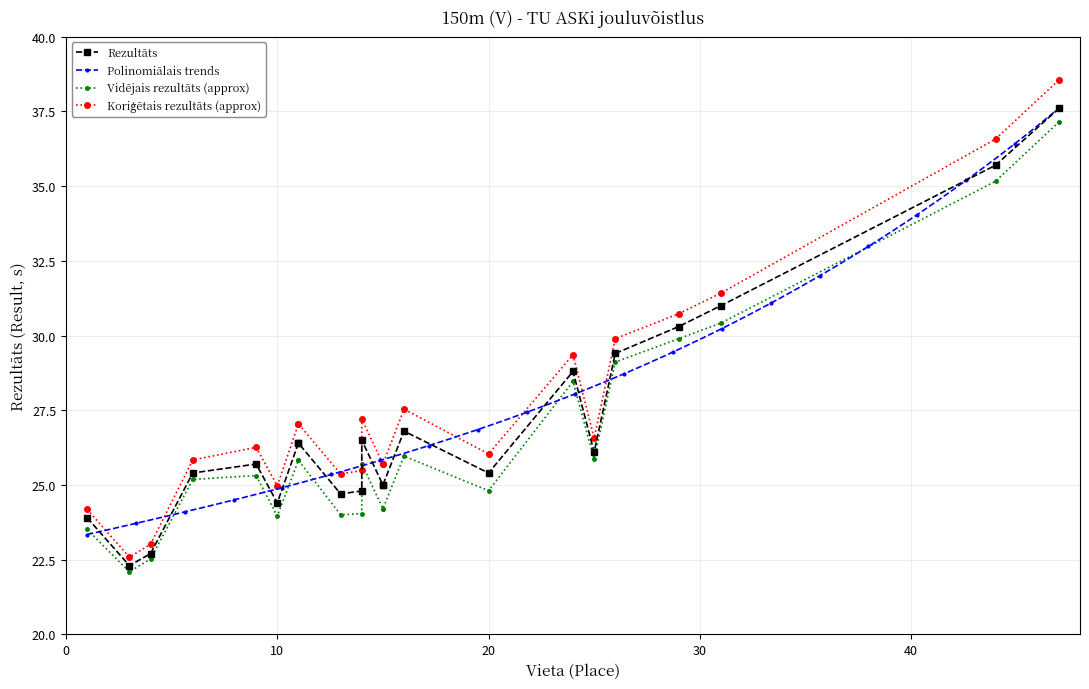

What is the value of the Polinomiālais trends point at the 104th from the left?

28.2